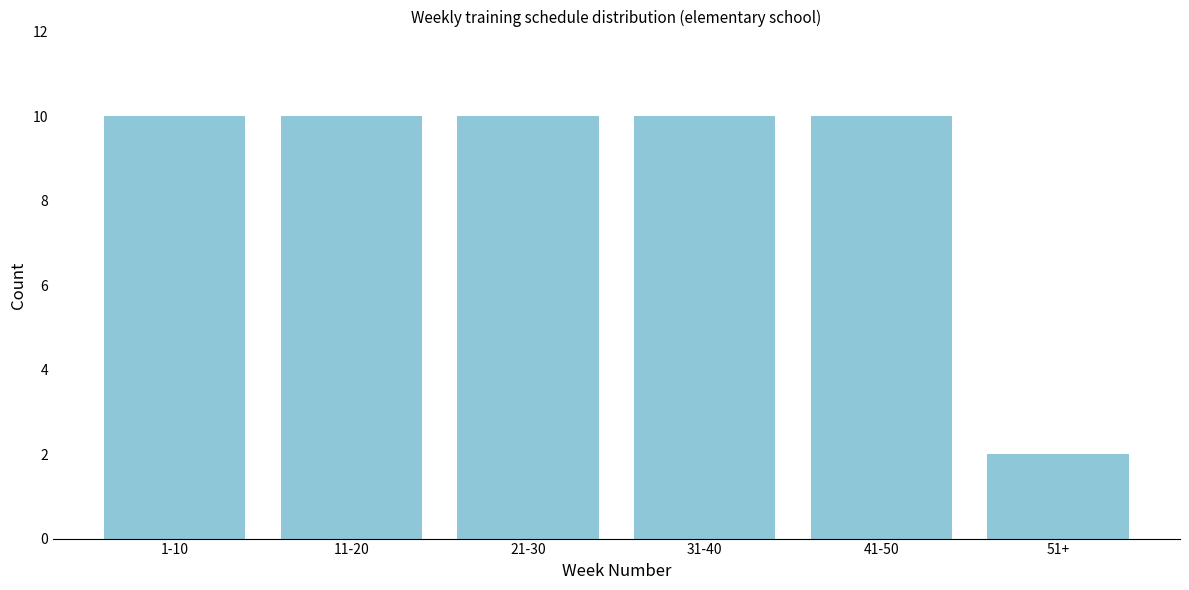

Reading left to right, list all the values displayed in this chart.

10	10	10	10	10	2